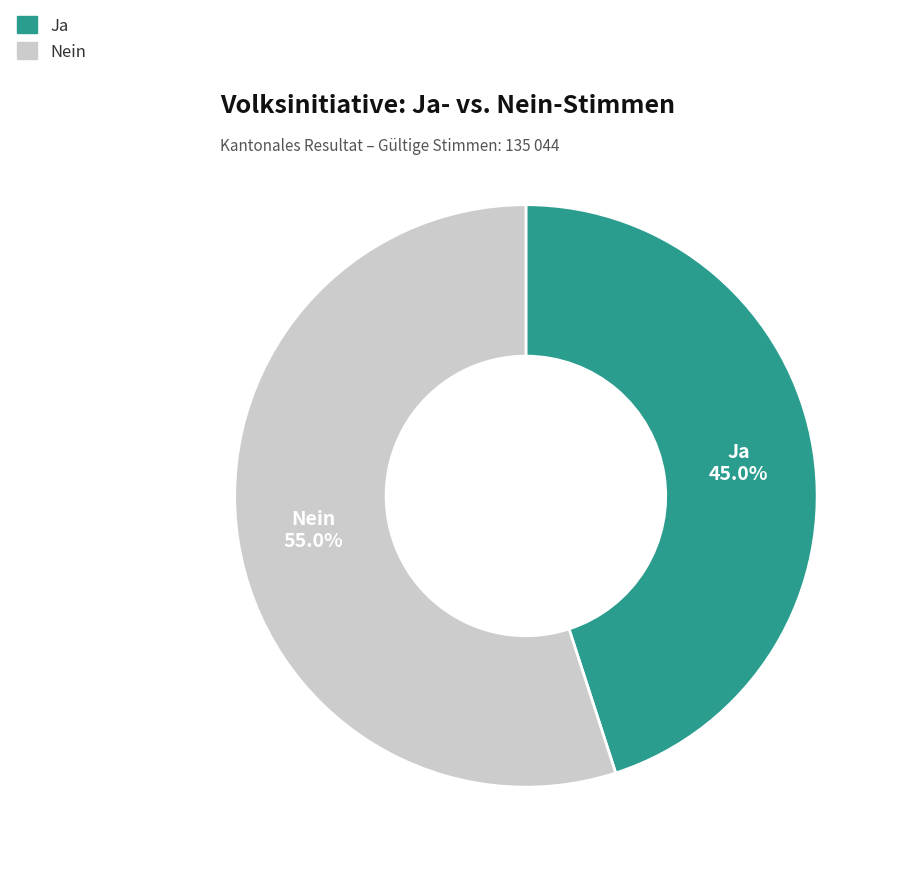

Which has a higher value, Ja or Nein?

Nein